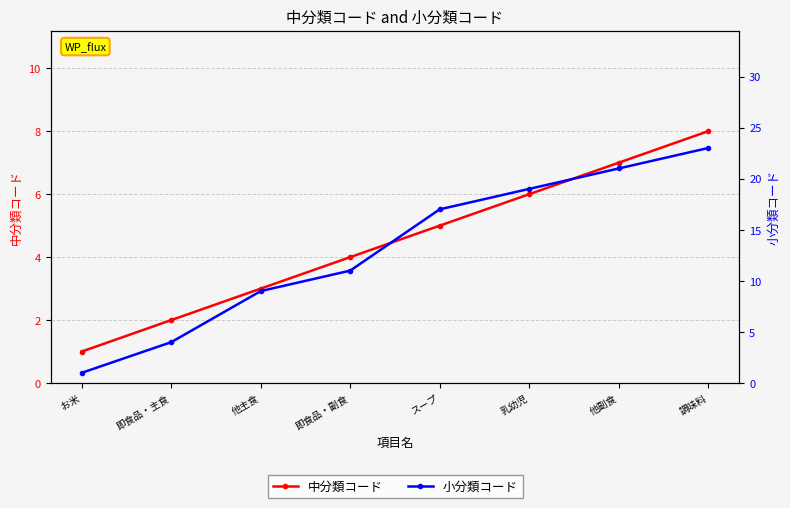

What are all the series names shown in the legend?

中分類コード, 小分類コード